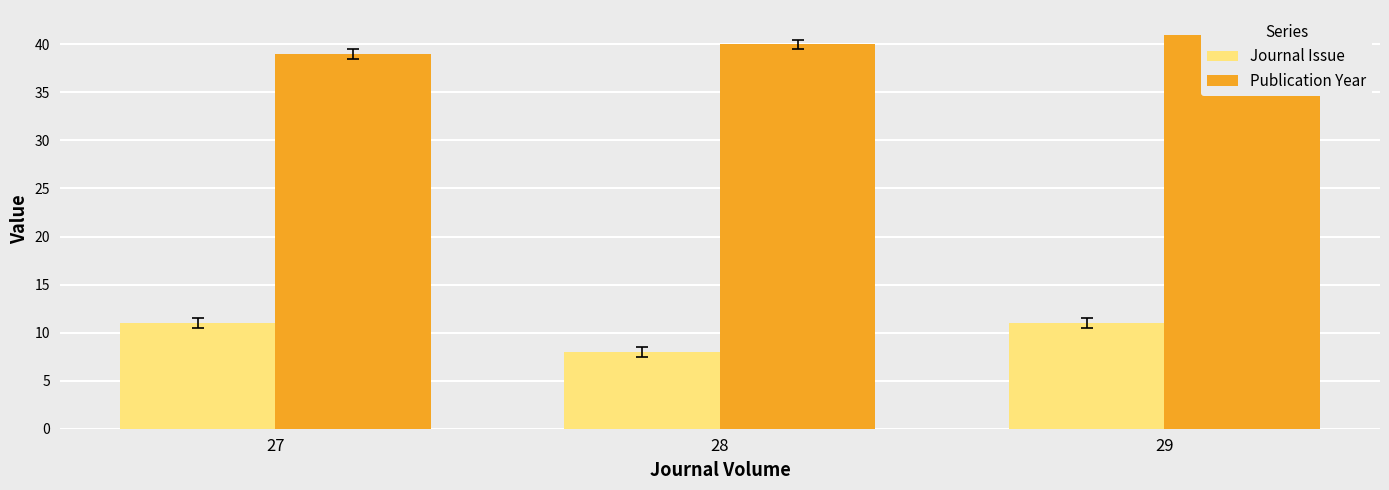

What is the sum of the Publication Year values at 27 and 29?

80